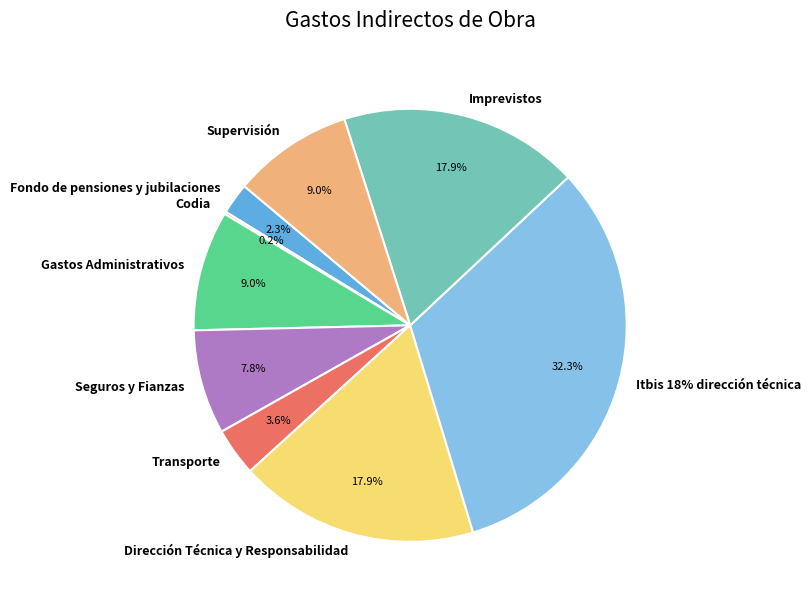

Which category has the biggest portion of the pie?

Itbis 18% dirección técnica